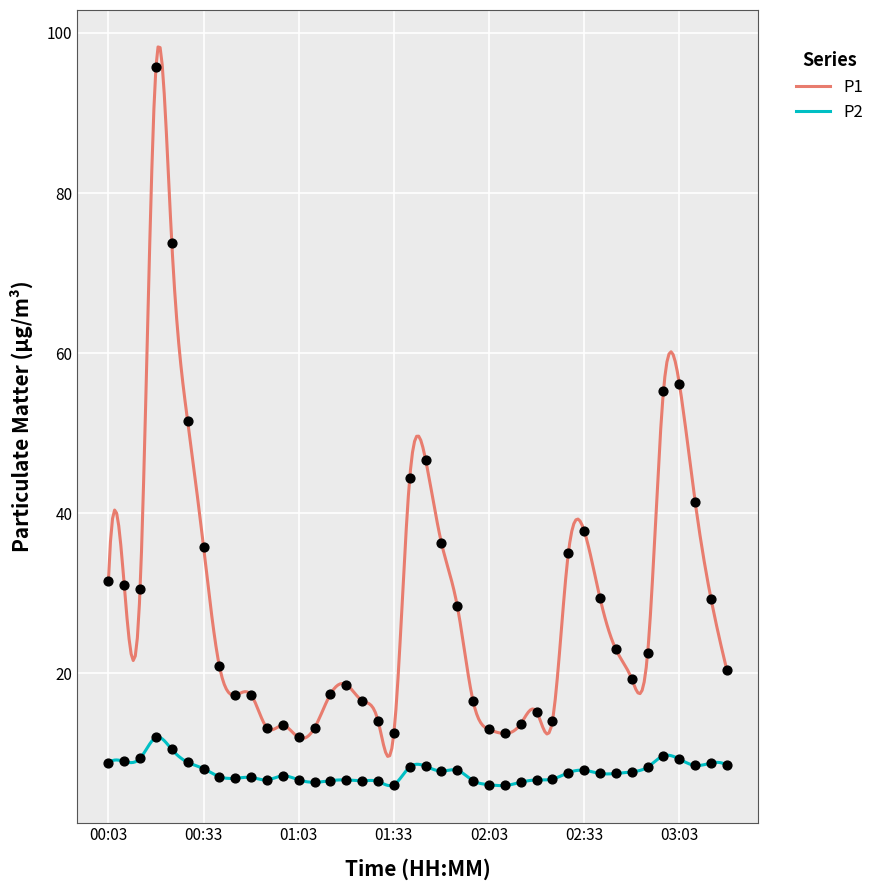

At which category is the sum across all series the highest?

00:18